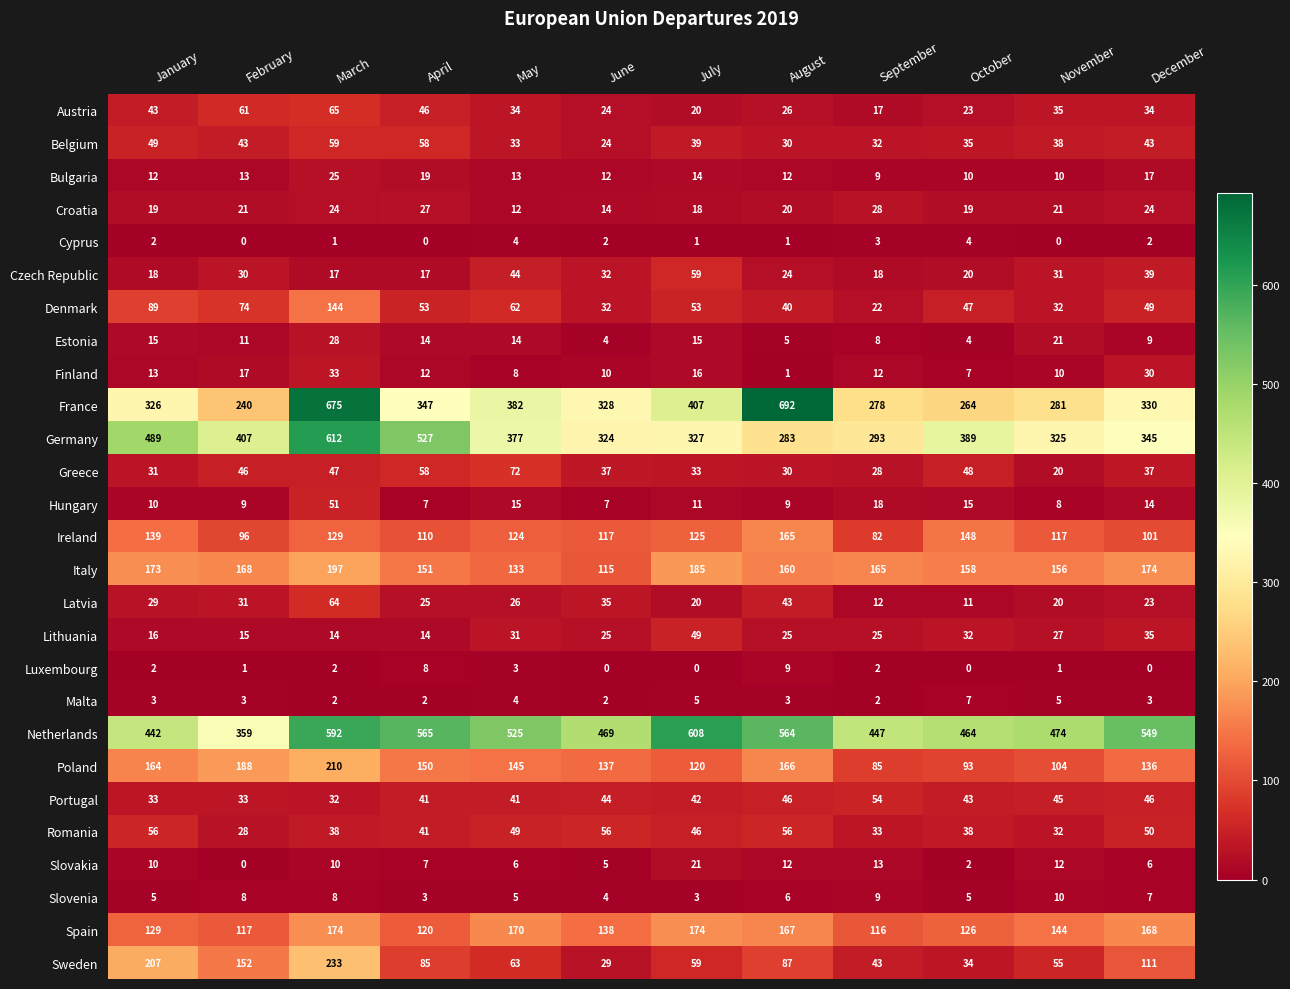

What is the spread (max minus min) of values at September?

445